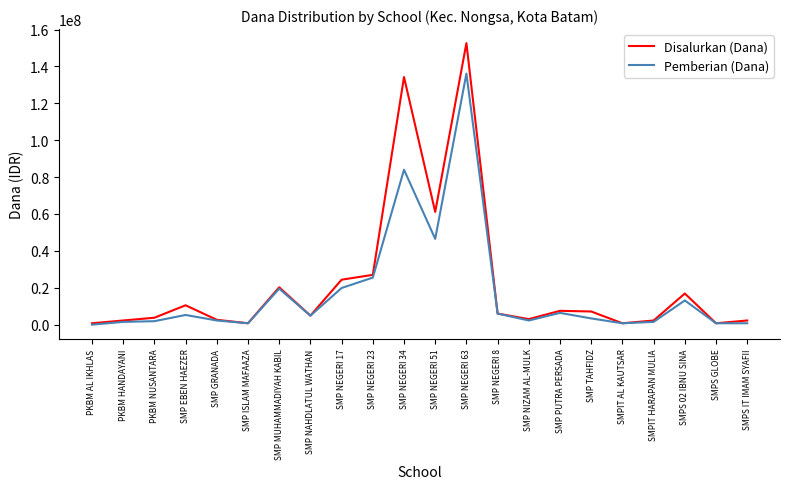

What is the difference between the maximum and second lowest values in the Disalurkan (Dana) series?

151875000